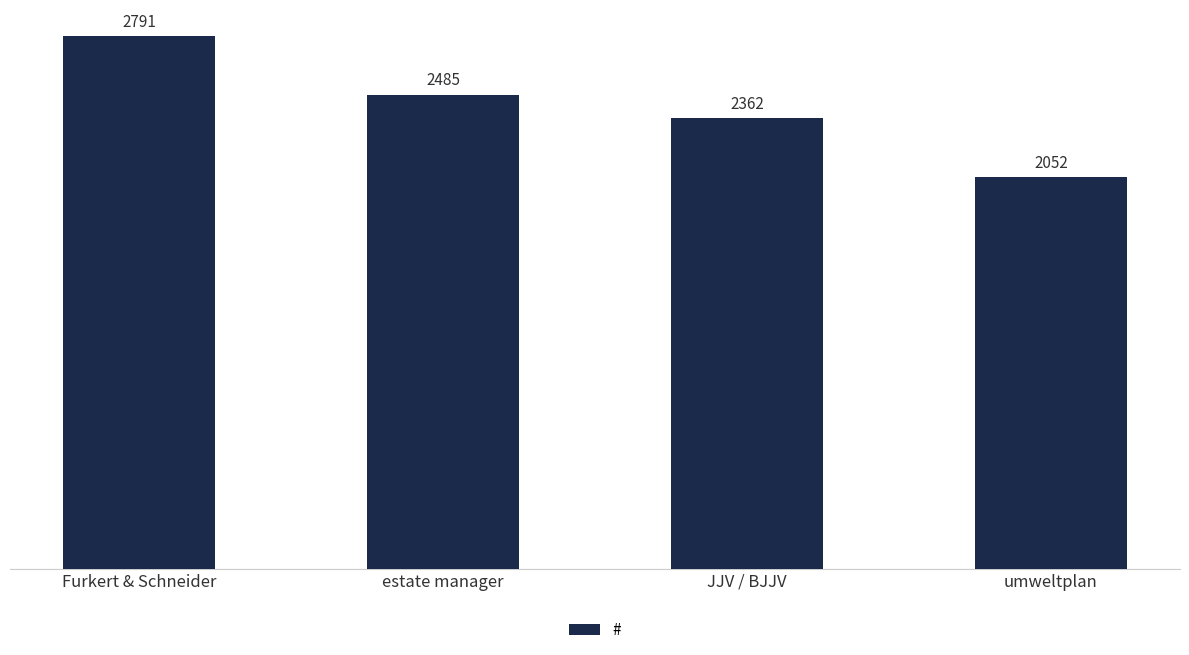

Reading right to left, extract all data points from this chart.

2052	2362	2485	2791